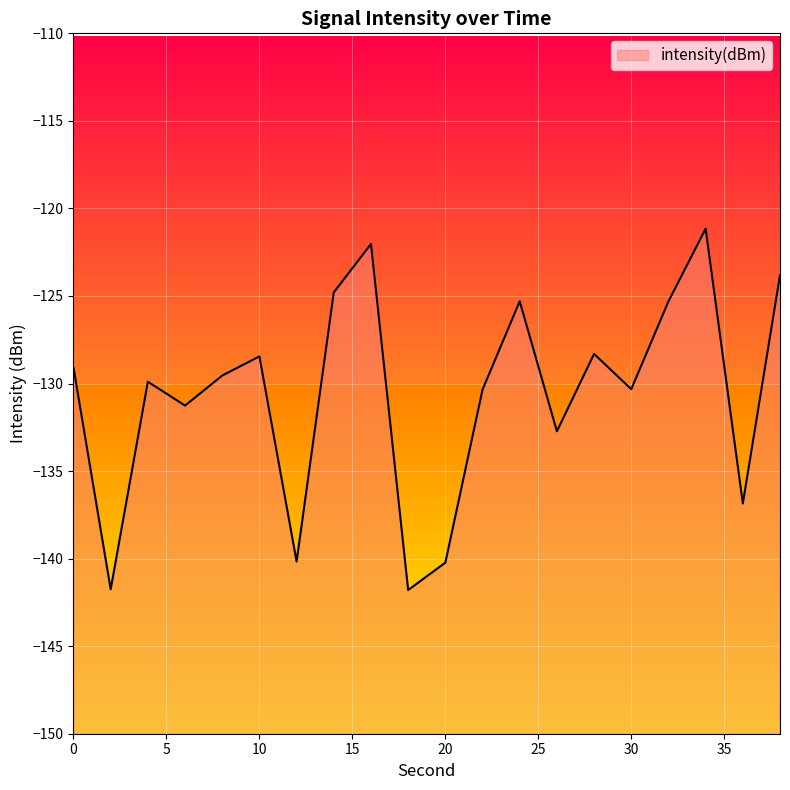

Which category has the highest value across all series?

34